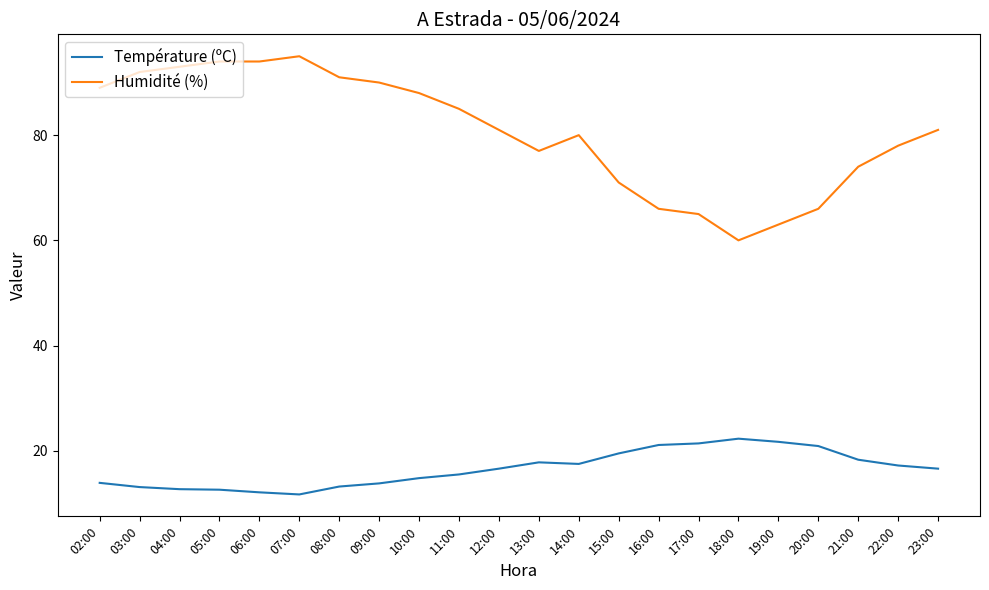

Which series has the widest spread of values?

Humidité (%)